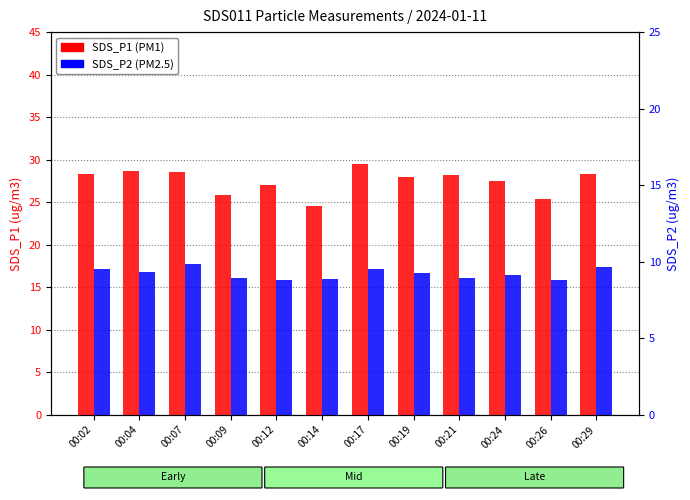

The SDS_P2 series shows 16.7 at 00:19. True or false?

True